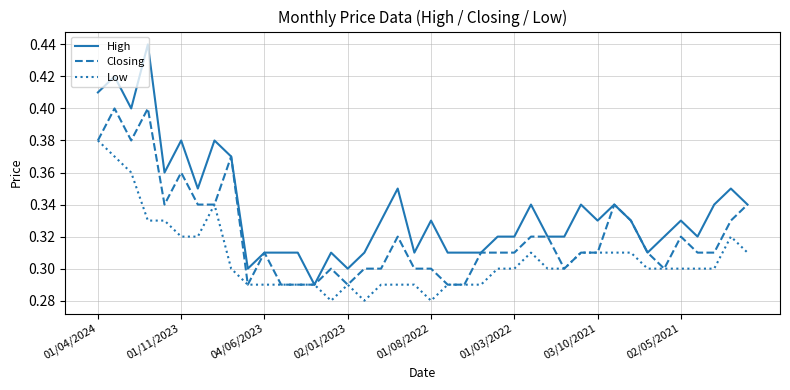

Which series has the largest total across all categories?

High